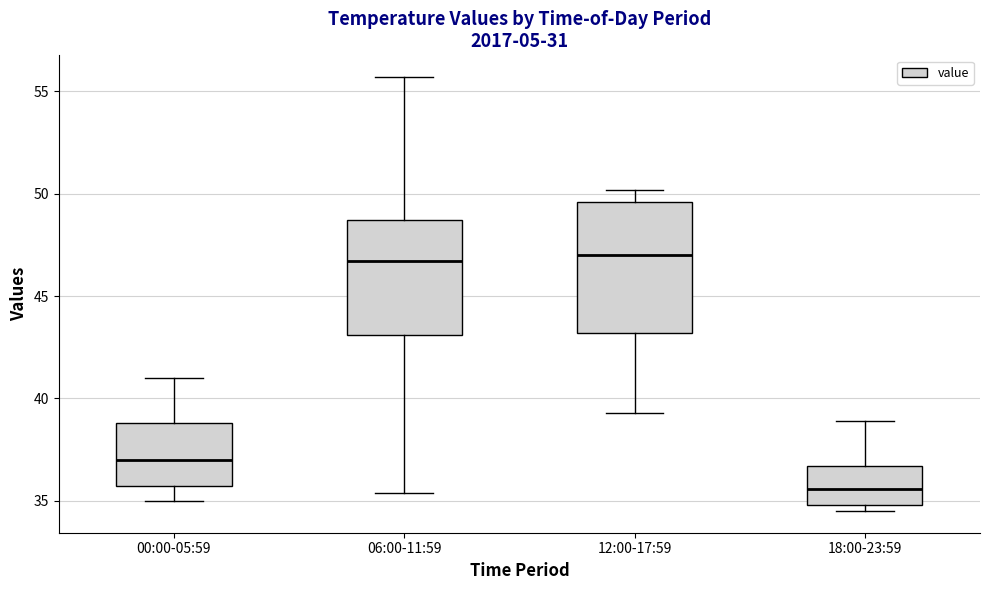

Where does the median line of the box for 06:00-11:59 sit on the y-axis? The values are not printed on the chart, so give them approximately, as read against the axis.

46.5